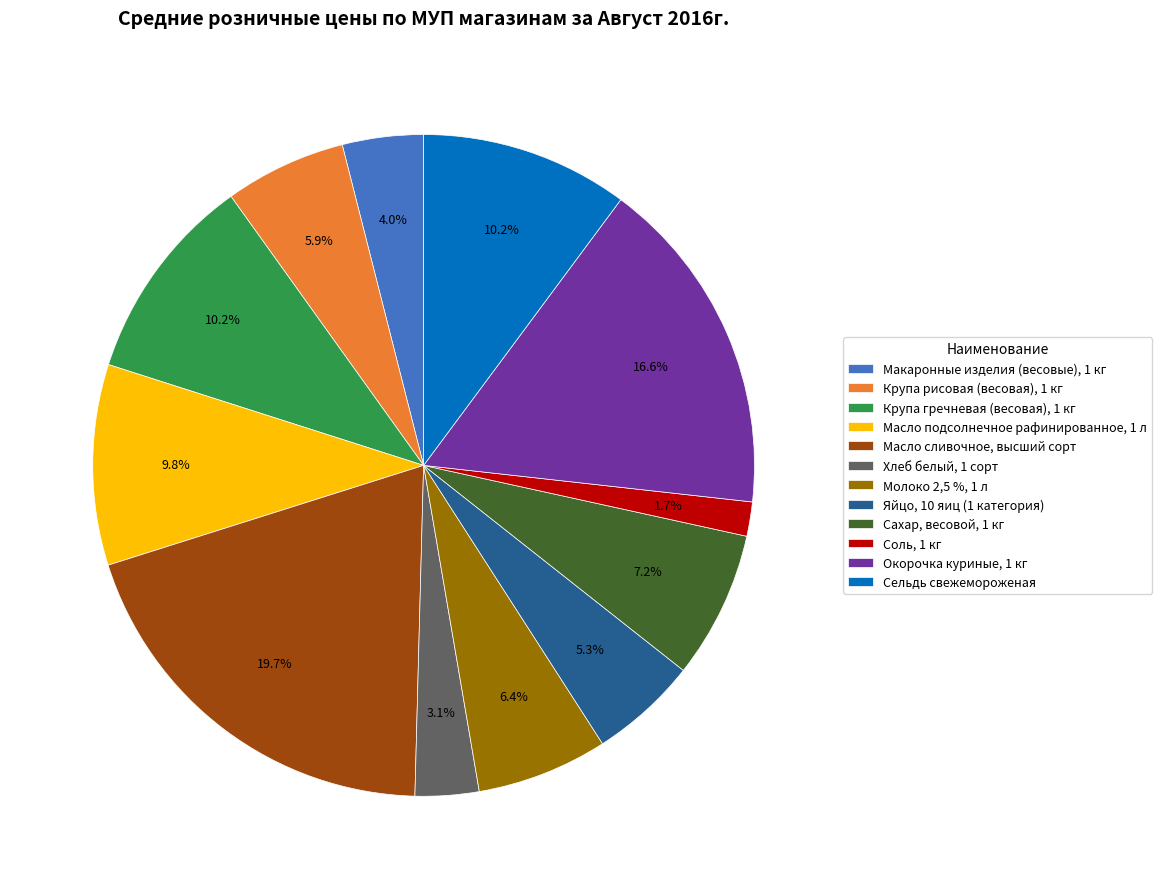

How many segments does this pie chart have?

12